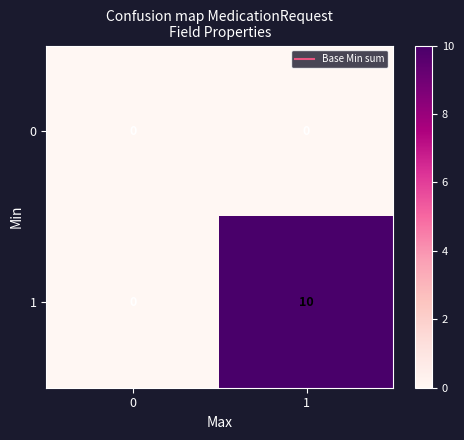

What is the sum of the 1 values at 1 and 0?

10